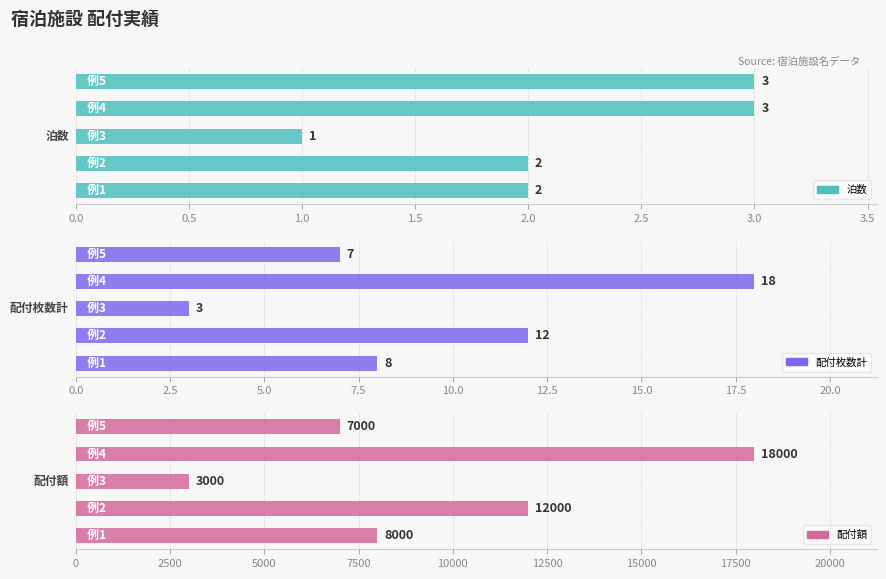

Which series changed the most between 0.5 and 1.5?

配付額